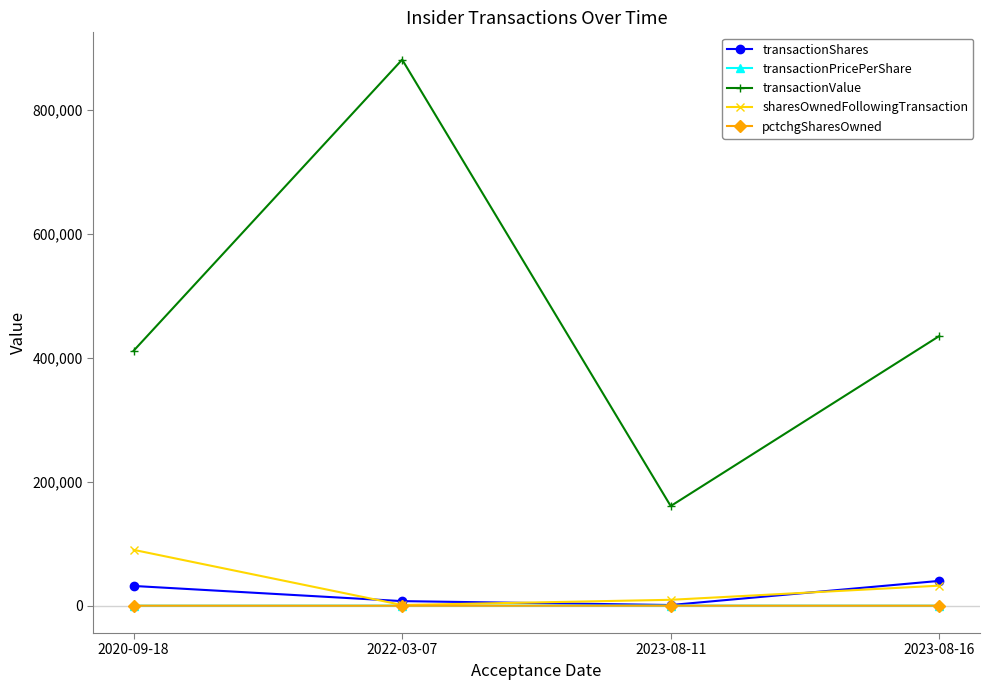

True or false: transactionValue and sharesOwnedFollowingTransaction intersect in this chart.

False